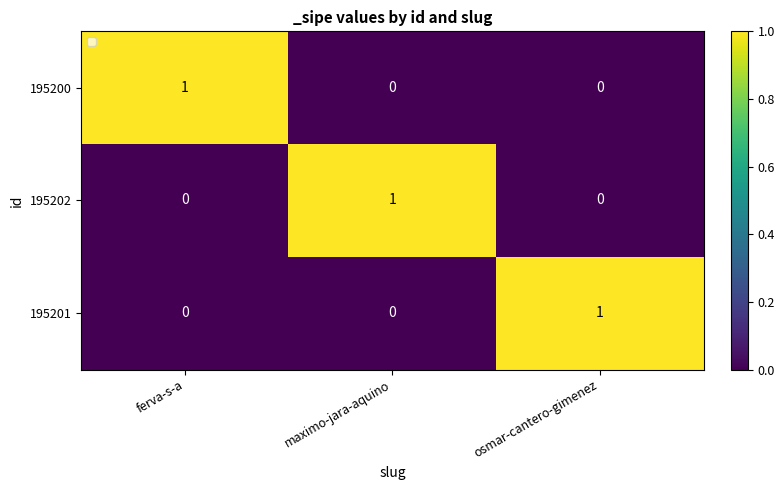

The value of 195200 at osmar-cantero-gimenez is 1. True or false?

False